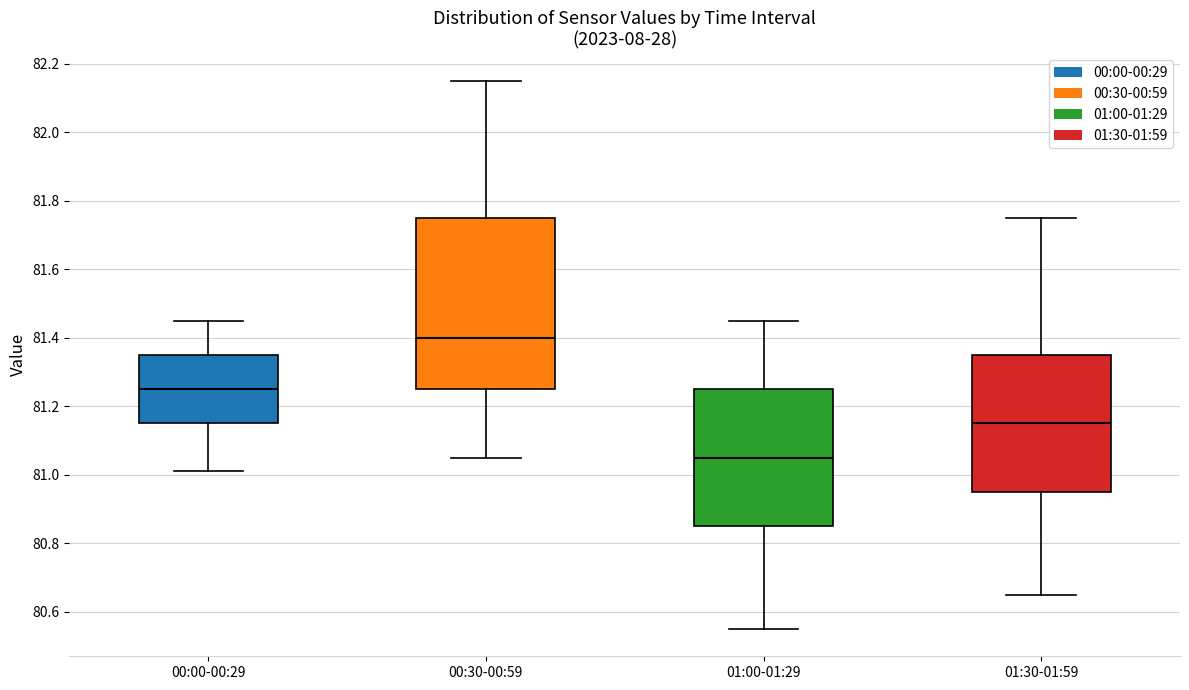

Where is the lower edge of the box for 01:30-01:59 on the y-axis? The values are not printed on the chart, so give them approximately, as read against the axis.

80.96